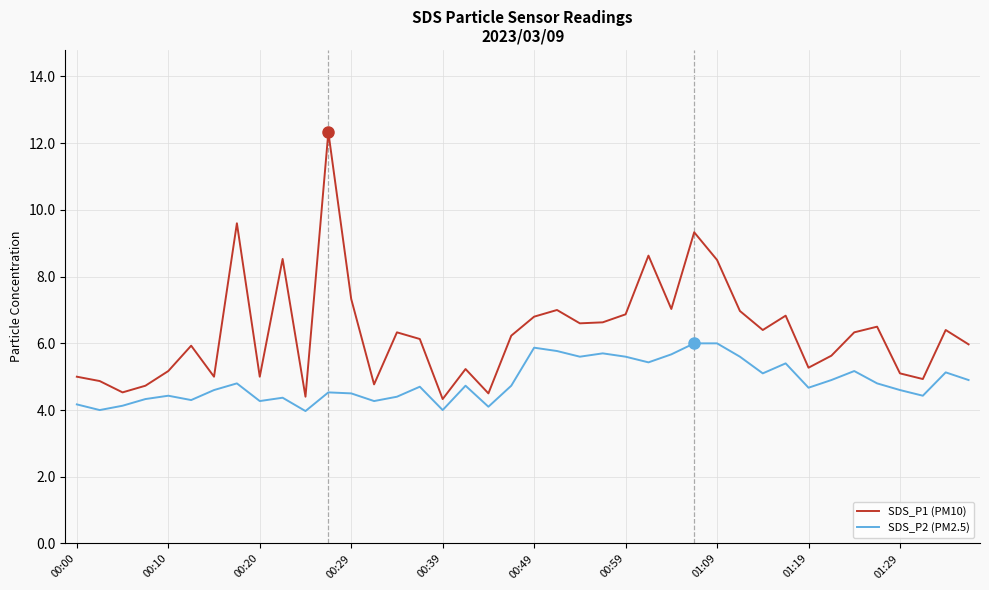

Rank the series by their average value, from lowest to highest.

SDS_P2 (PM2.5), SDS_P1 (PM10)